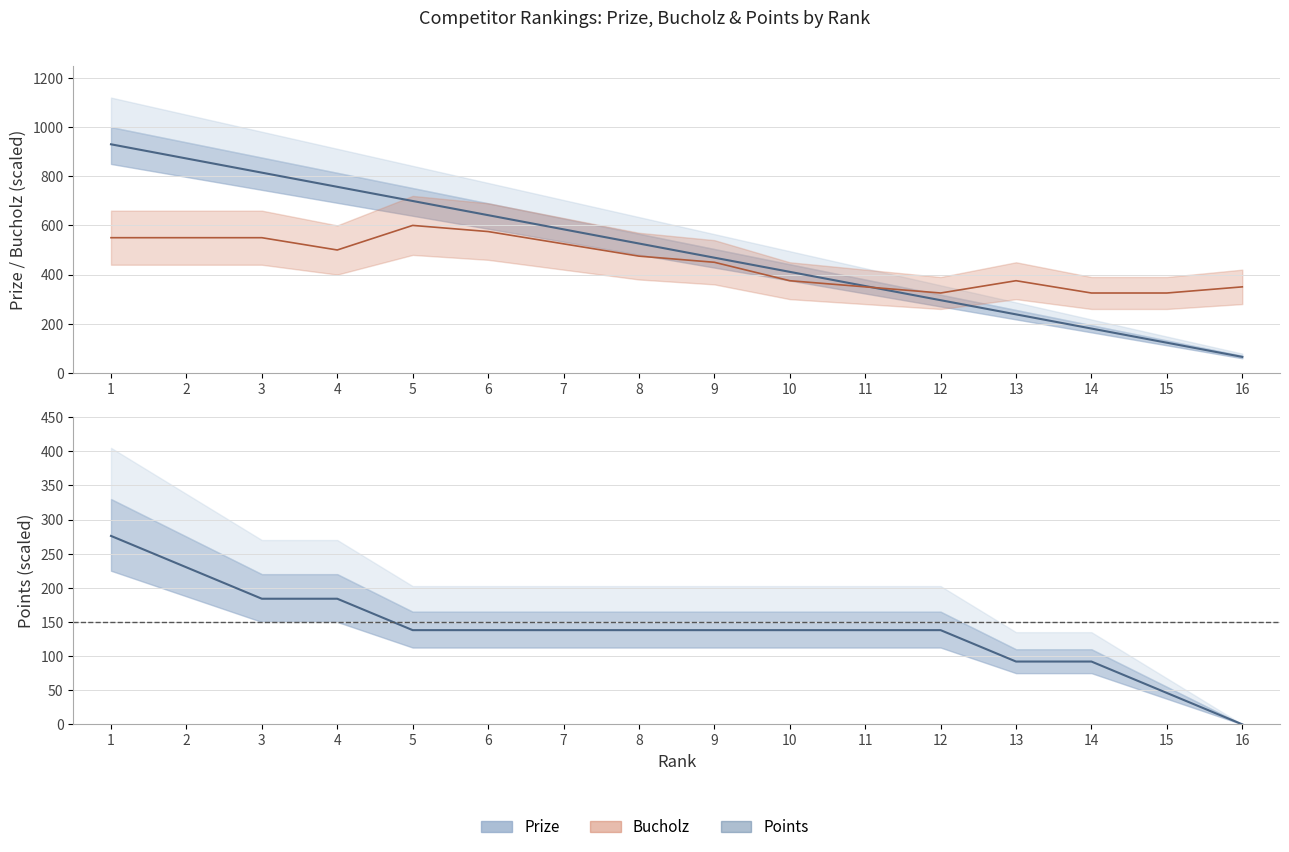

List the labels in order of Points value, smallest first.

16, 15, 13, 14, 5, 6, 7, 8, 9, 10, 11, 12, 3, 4, 2, 1